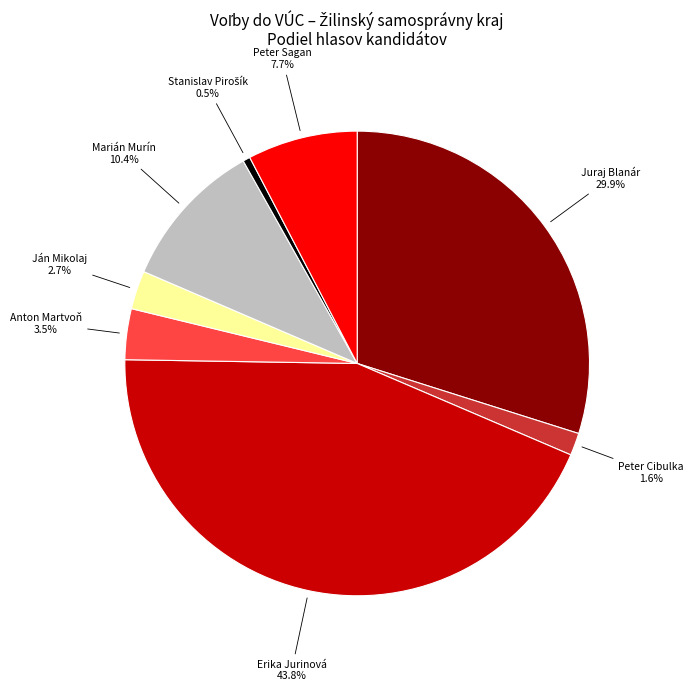

Combined, what portion of the pie is Anton Martvoň and Juraj Blanár?

33.4%